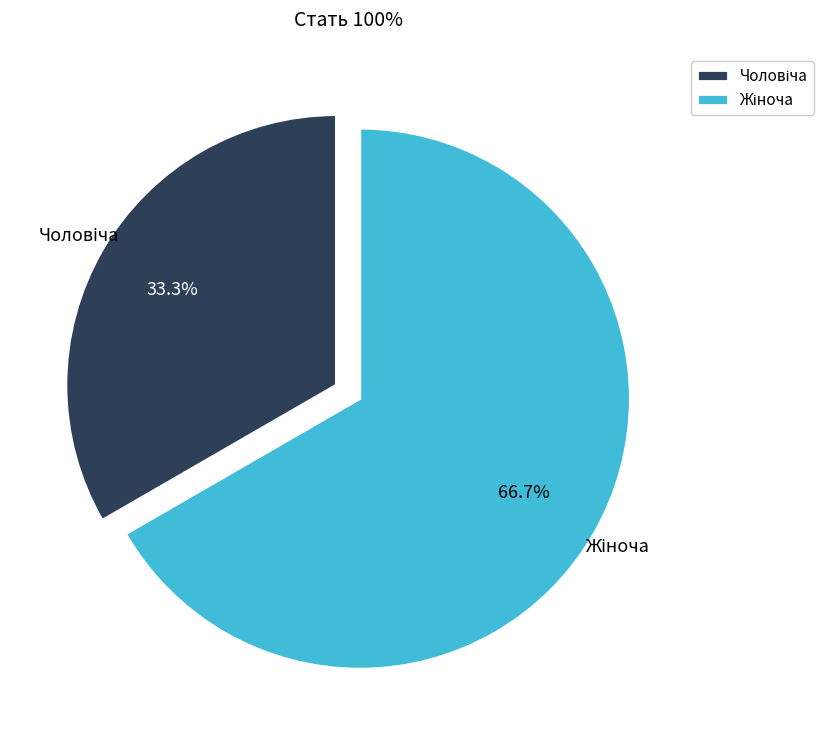

What percentage is the Чоловіча slice, to the nearest percent?

33%